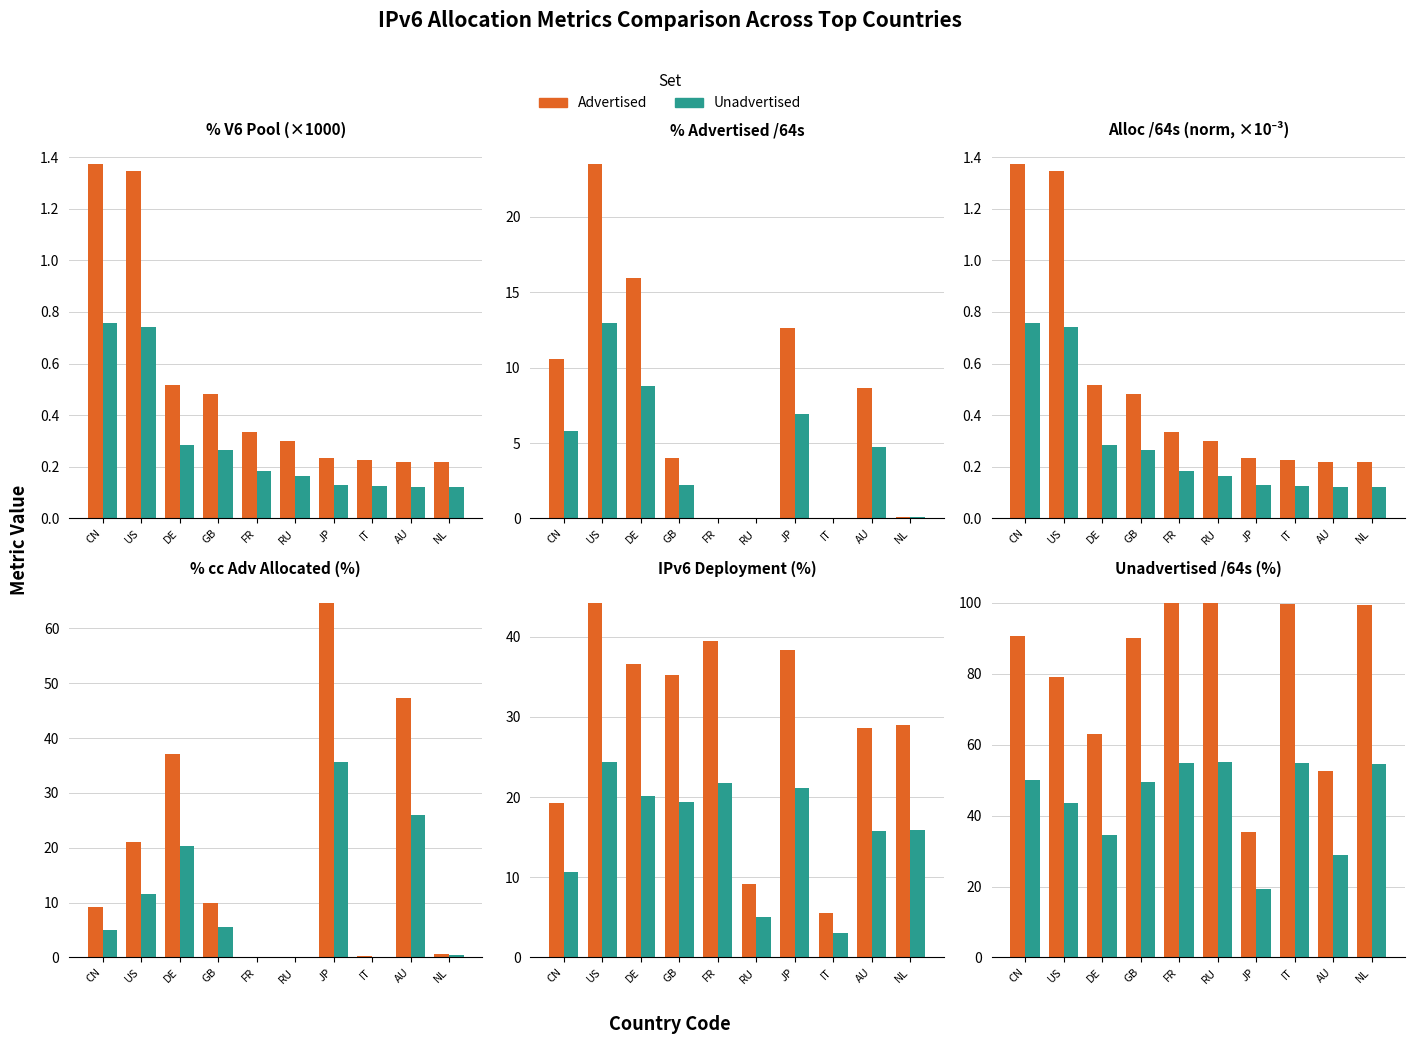

What is the difference between the maximum and minimum values in the Orange metric series?

64.7